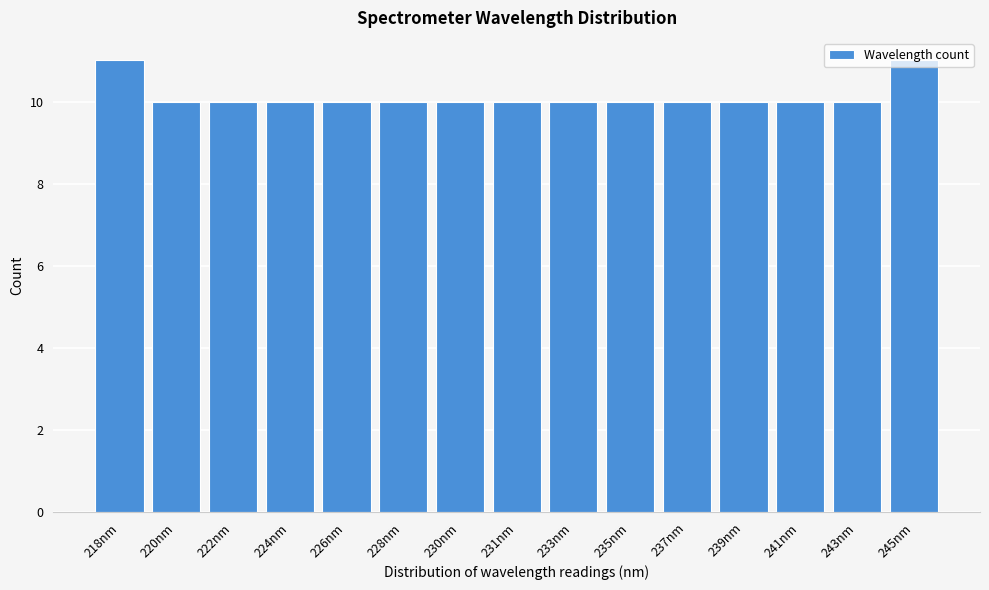

What is the value of the 8th bar from the left?

10